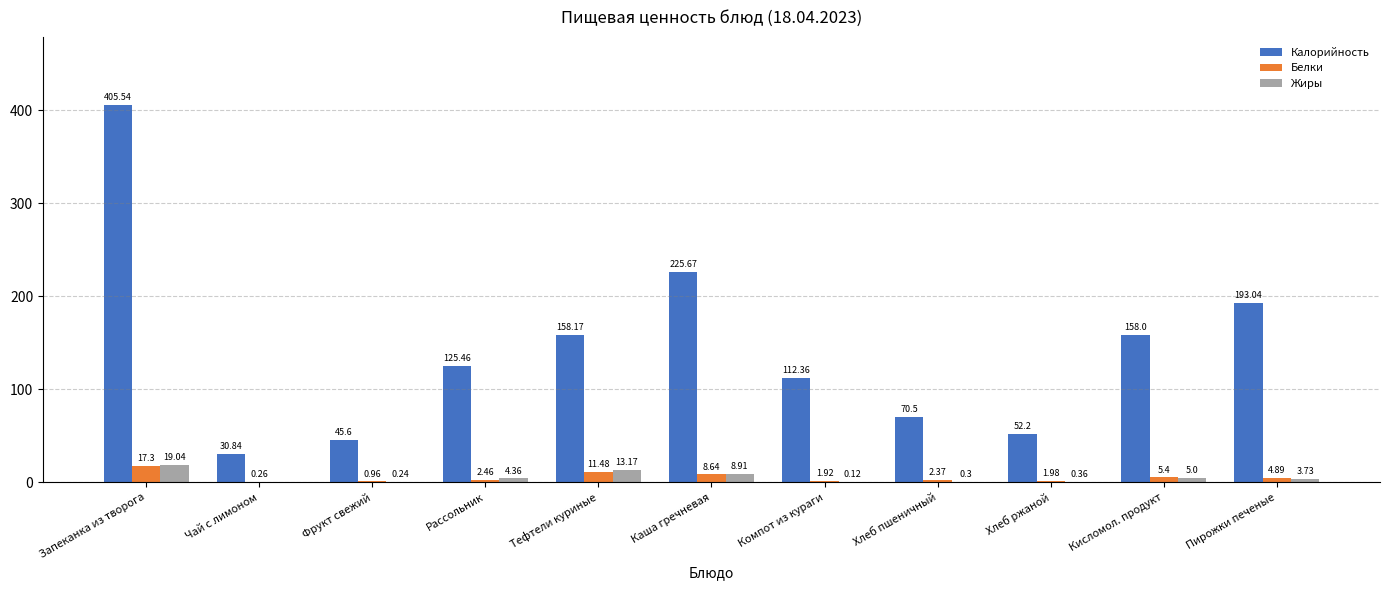

Where is Белки nearest to the value 8?

Каша гречневая